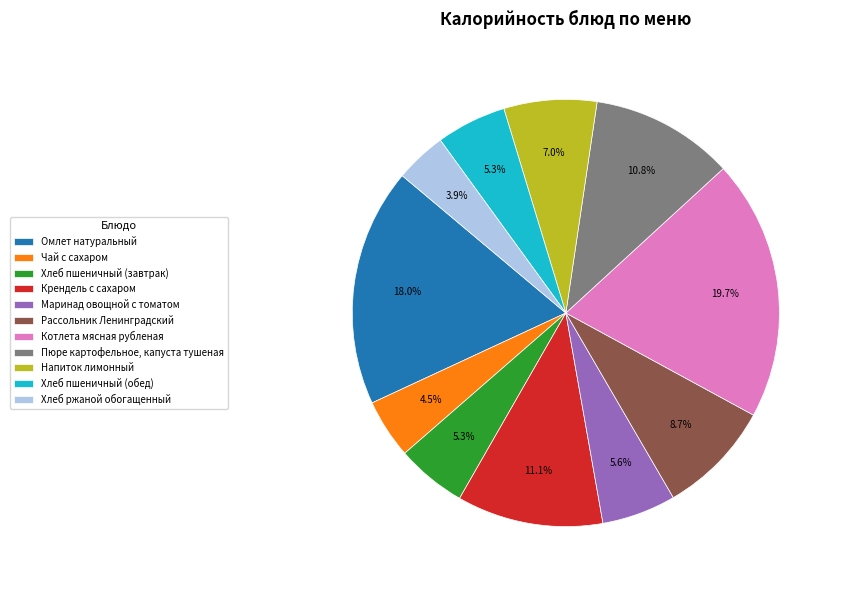

What is the ratio of the value at Котлета мясная рубленая to the value at Крендель с сахаром?

1.8